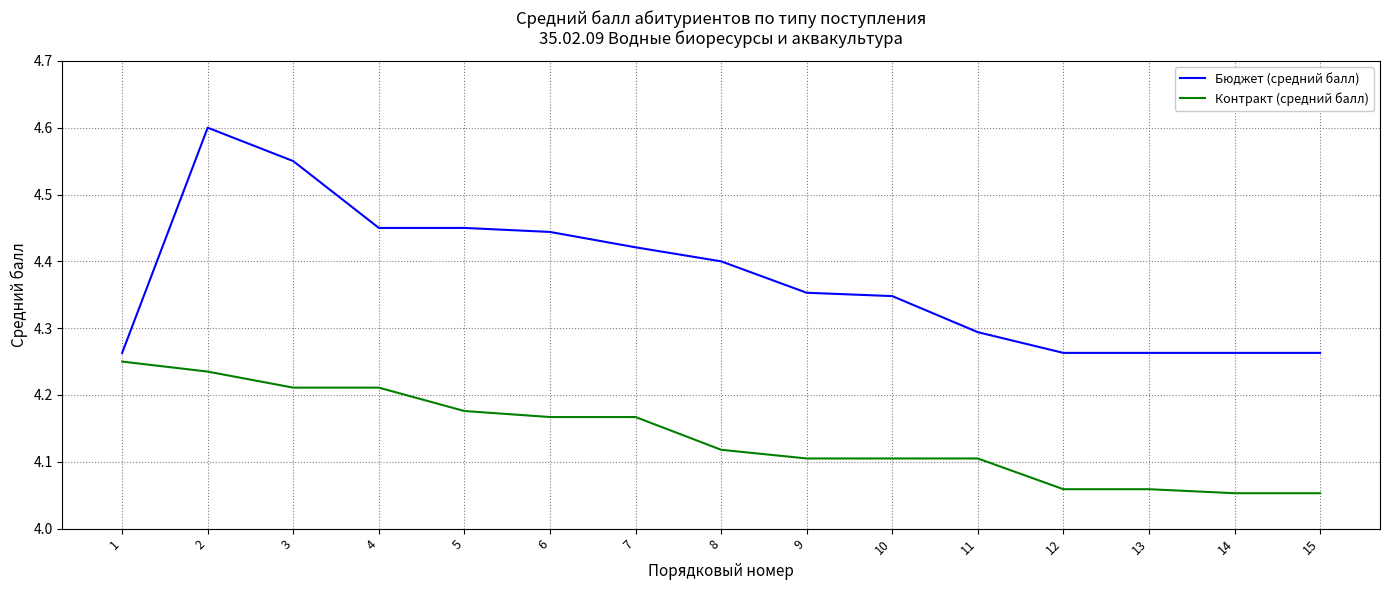

Rank the series by their maximum value, from lowest to highest.

Контракт (средний балл), Бюджет (средний балл)